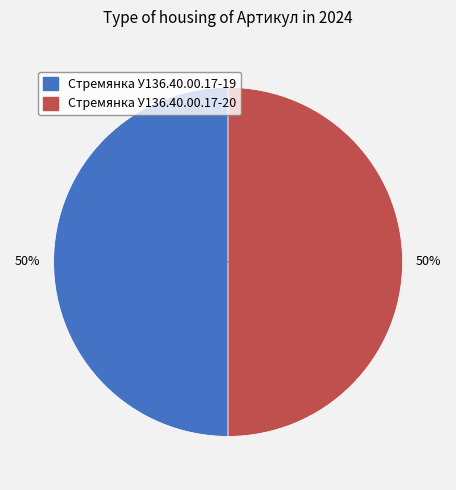

To the nearest percent, what percentage of the pie is Стремянка У136.40.00.17-19?

50%